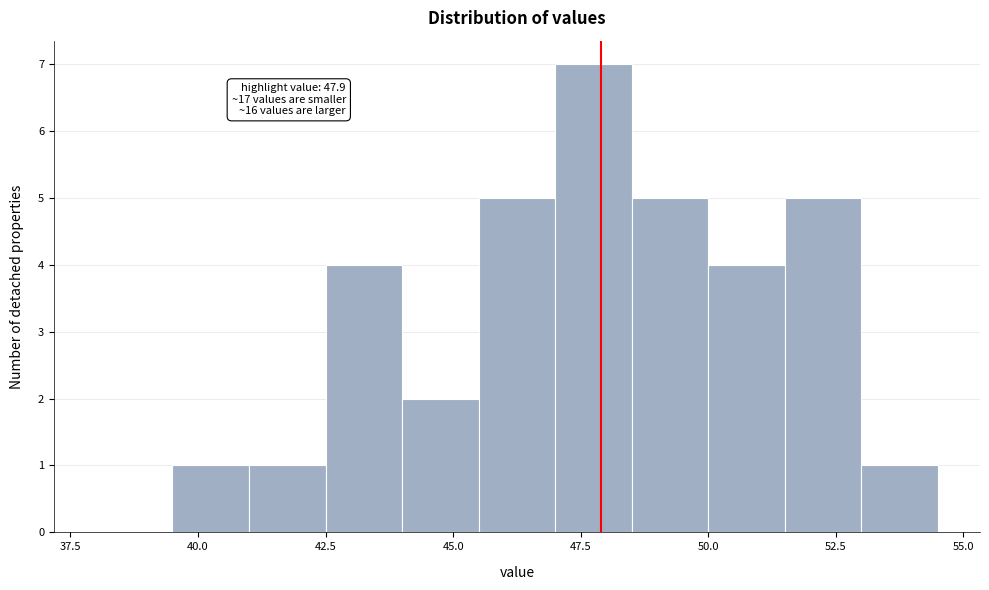

Read against the x-axis, roughly where is the centre of the tallest bar?

48.0